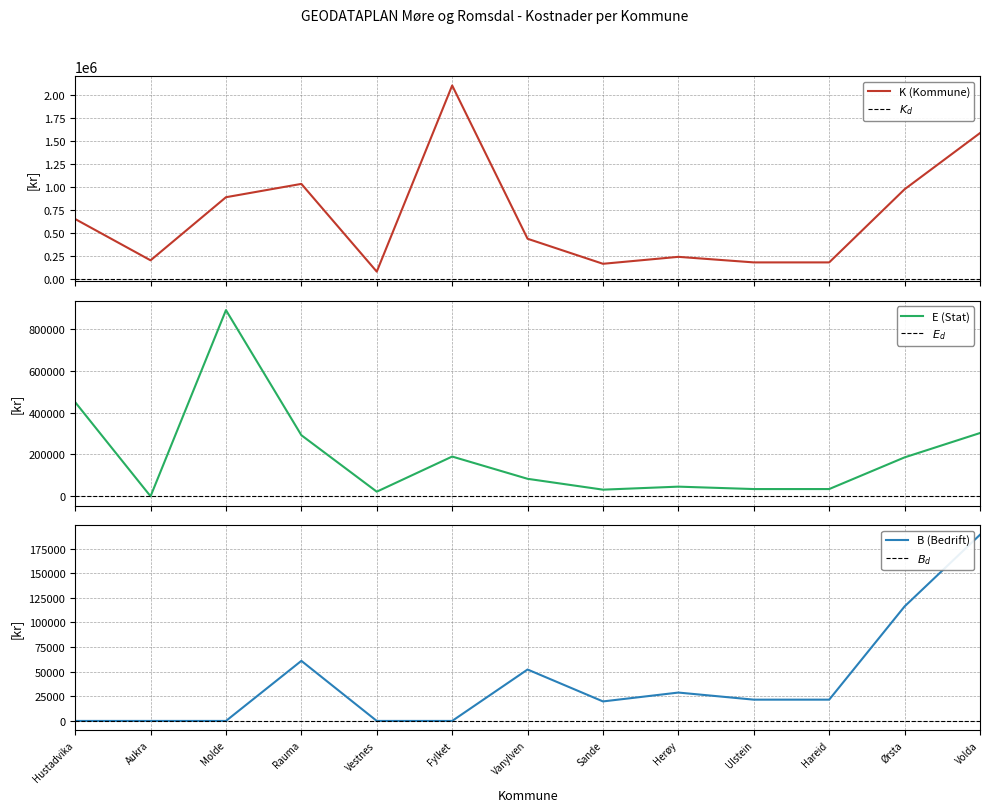

Reading left to right, transcribe all the data shown in this chart.

K (Kommune): Hustadvika=653000	Aukra=204000	Molde=890000	Rauma=1035000	Vestnes=81000	Fylket=2104884	Vanylven=438480	Sande=166320	Herøy=241920	Ulstein=181440	Hareid=181440	Ørsta=976500	Volda=1587600
E (Stat): Hustadvika=450000	Aukra=0	Molde=890000	Rauma=292000	Vestnes=22000	Fylket=189964	Vanylven=83520	Sande=31680	Herøy=46080	Ulstein=34560	Hareid=34560	Ørsta=186000	Volda=302400
B (Bedrift): Hustadvika=0	Aukra=0	Molde=0	Rauma=61000	Vestnes=0	Fylket=0	Vanylven=52200	Sande=19800	Herøy=28800	Ulstein=21600	Hareid=21600	Ørsta=116250	Volda=189000